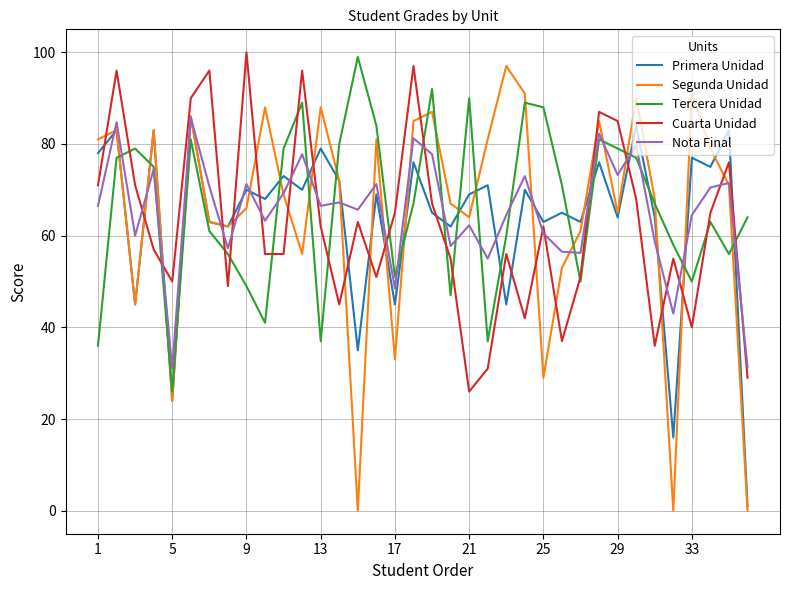

Which series has the widest spread of values?

Segunda Unidad